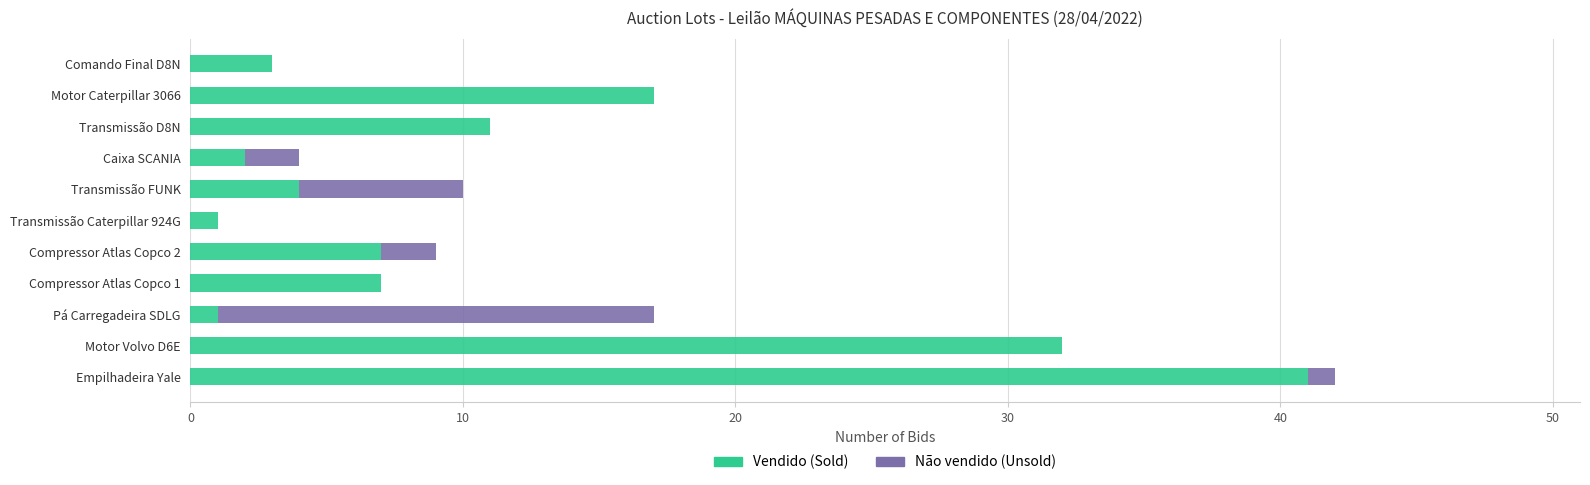

What are all the series names shown in the legend?

Vendido (Sold), Não vendido (Unsold)